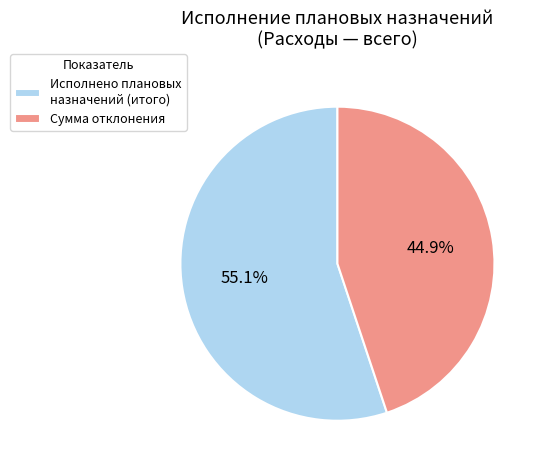

Which category has the biggest portion of the pie?

Исполнено плановых назначений (итого)